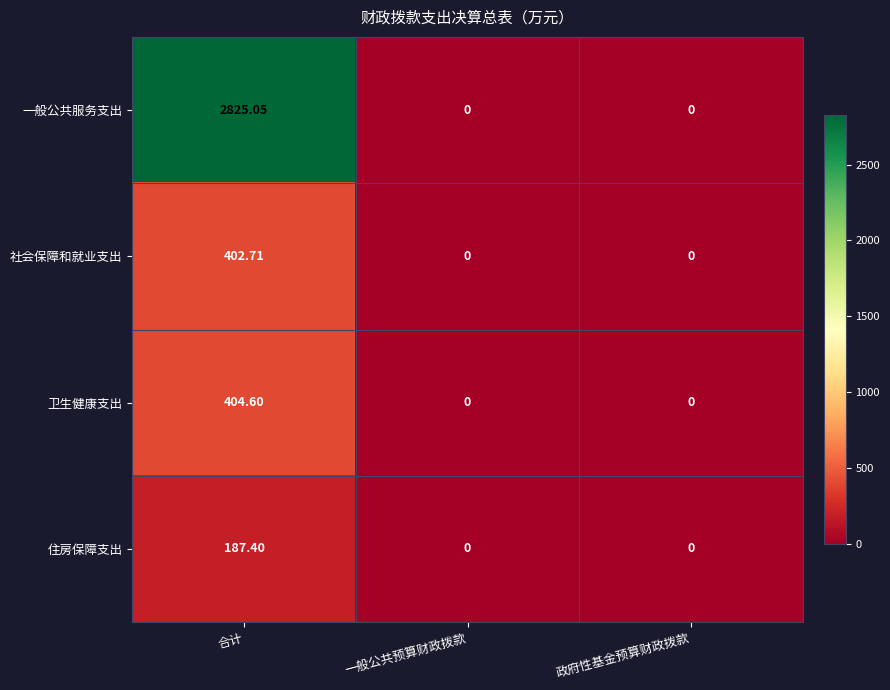

Which series has the largest total across all categories?

一般公共服务支出